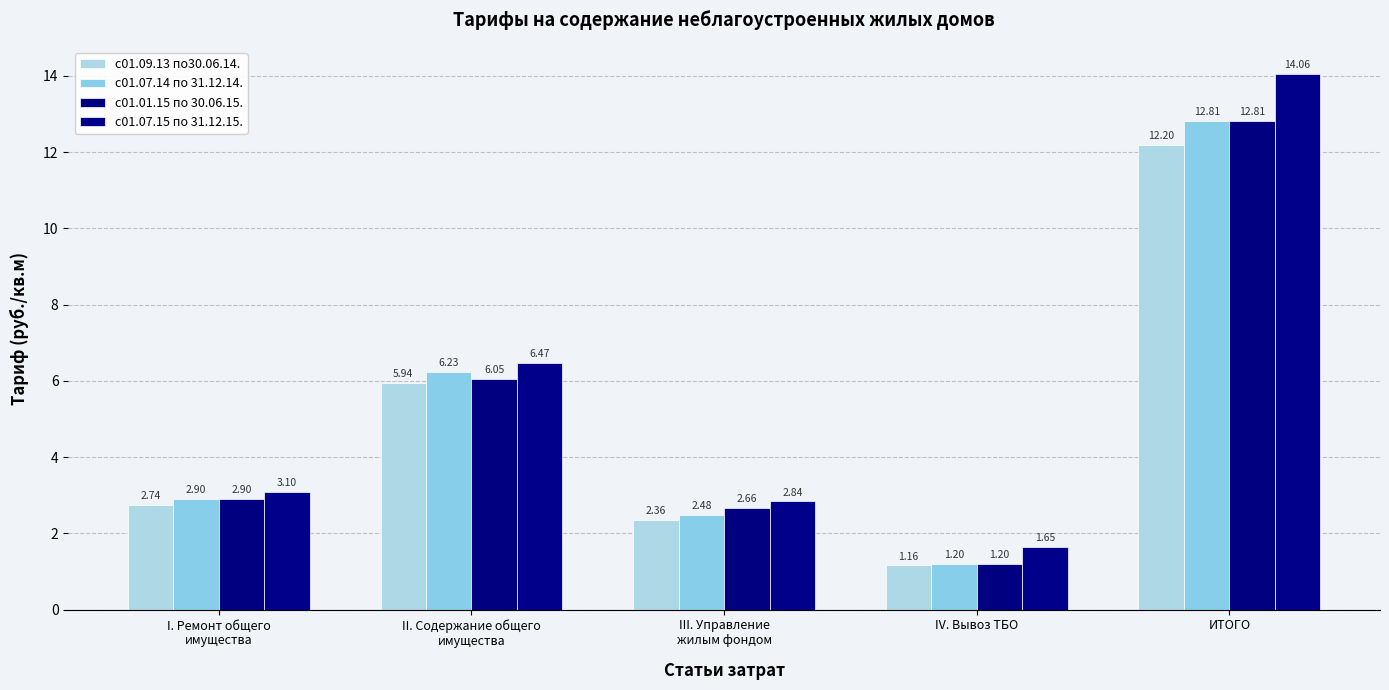

Rank the categories by с01.09.13 по30.06.14. value from highest to lowest.

ИТОГО, II. Содержание общего
имущества, I. Ремонт общего
имущества, III. Управление
жилым фондом, IV. Вывоз ТБО